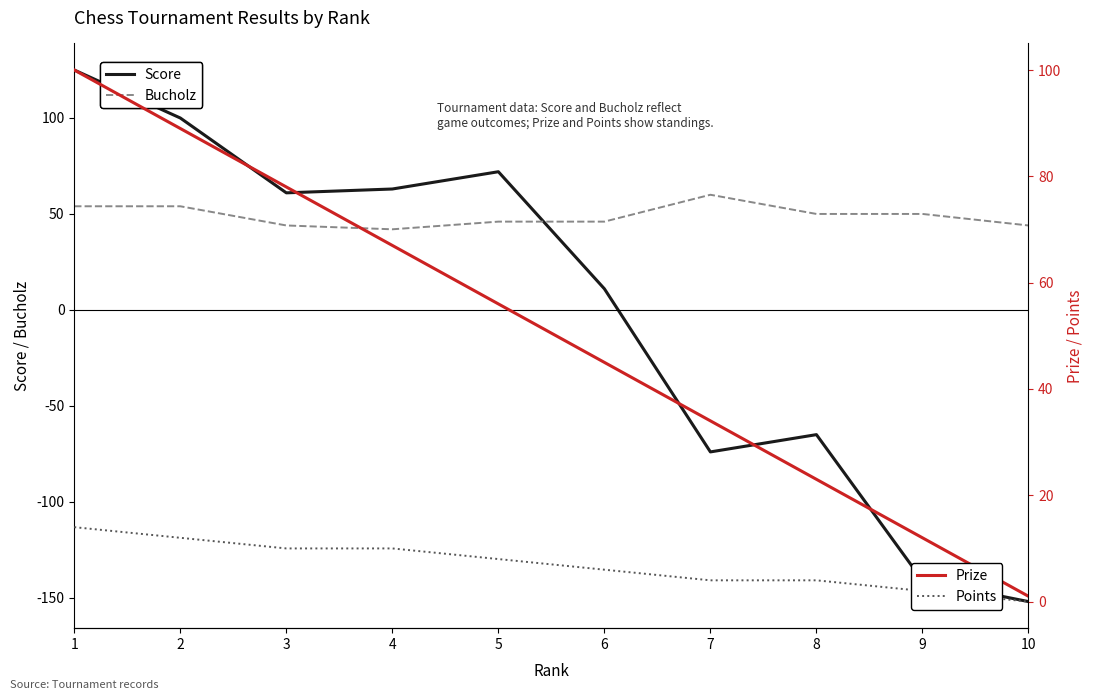

Reading left to right, transcribe all the data shown in this chart.

Score: 125	100	61	63	72	11	-74	-65	-141	-152
Bucholz: 54	54	44	42	46	46	60	50	50	44
Prize: 100	89	78	67	56	45	34	23	12	1
Points: 14	12	10	10	8	6	4	4	2	0